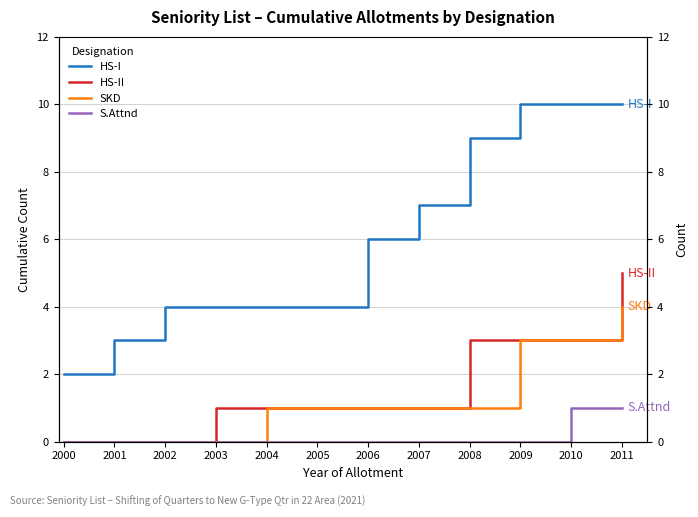

How many values in the HS-I series exceed 6?

5